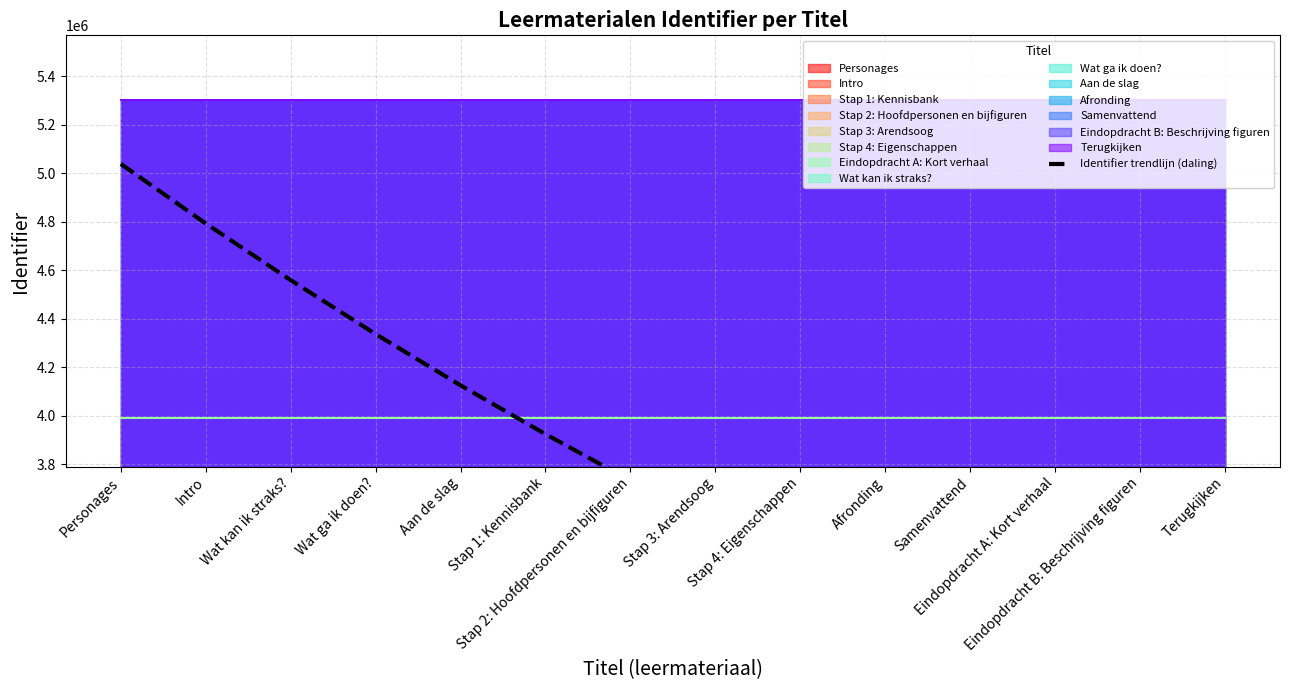

Reading left to right, list all the values displayed in this chart.

Personages=5038833.2	Intro=4793086.5	Wat kan ik straks?=4559324.9	Wat ga ik doen?=4336964.0	Aan de slag=4125447.7	Stap 1: Kennisbank=3924247.3	Stap 2: Hoofdpersonen en bijfiguren=3732859.5	Stap 3: Arendsoog=3550805.8	Stap 4: Eigenschappen=3377630.9	Afronding=3212901.9	Samenvattend=3056206.9	Eindopdracht A: Kort verhaal=2907153.9	Eindopdracht B: Beschrijving figuren=2765370.3	Terugkijken=2630501.6